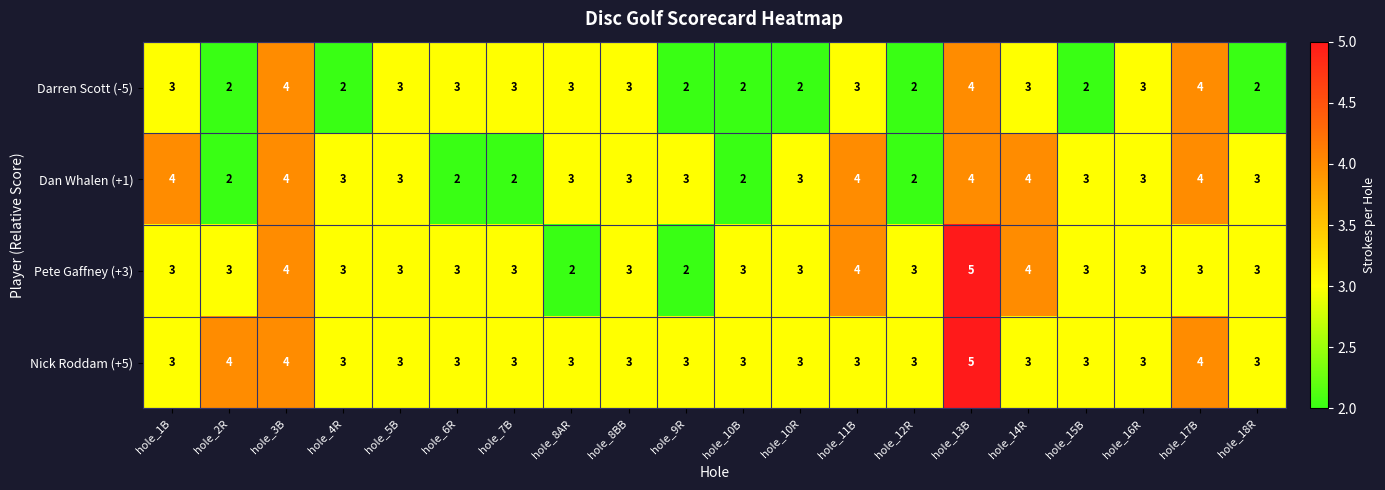

What is the total value across all series at hole_6R?

11